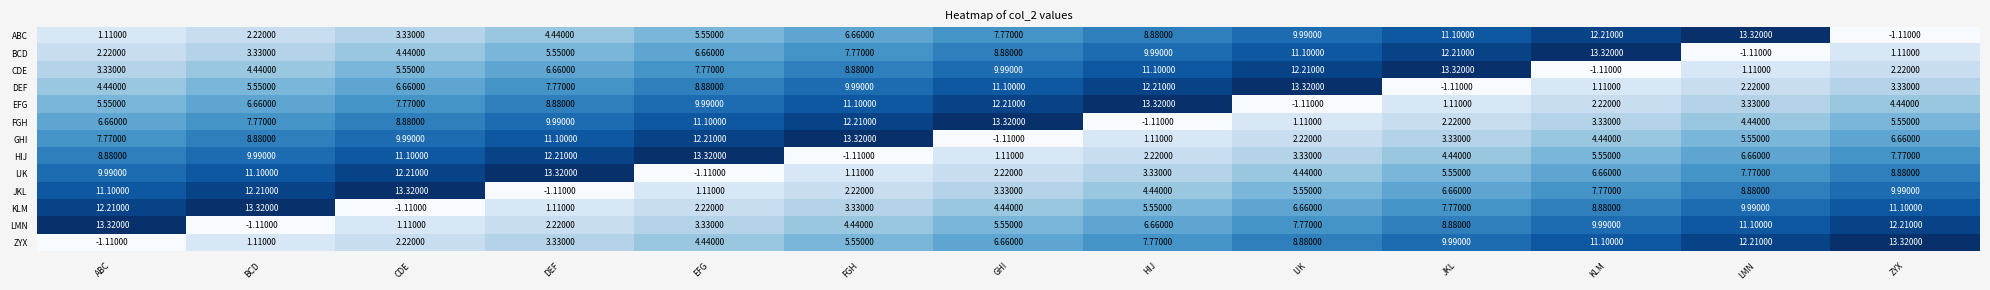

Rank the categories by CDE value from highest to lowest.

JKL, IJK, HIJ, GHI, FGH, EFG, DEF, CDE, BCD, ABC, ZYX, LMN, KLM